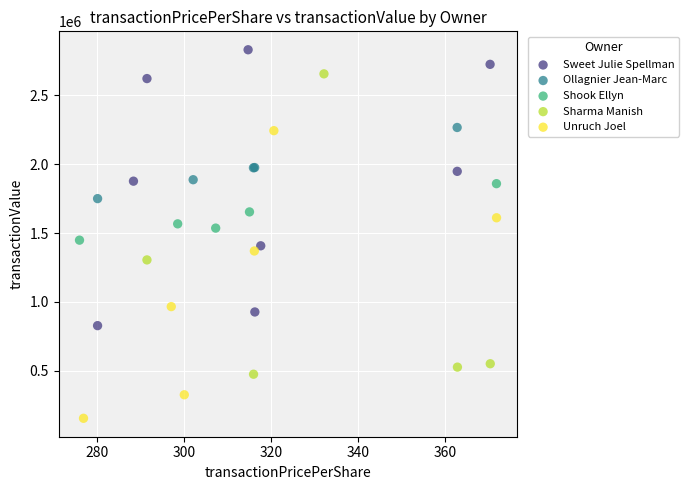

Which series contains the highest Y value?

Sweet Julie Spellman